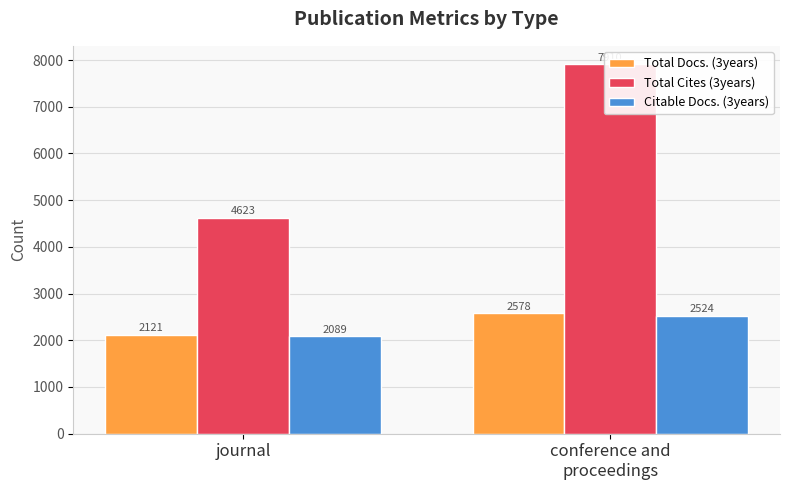

How many Citable Docs. (3years) values are between 2089 and 2524?

2